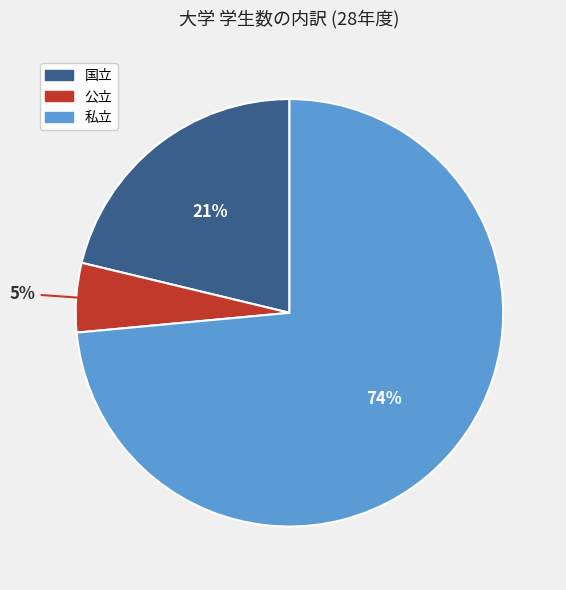

Do 公立 and 国立 together represent more than half of the pie?

No